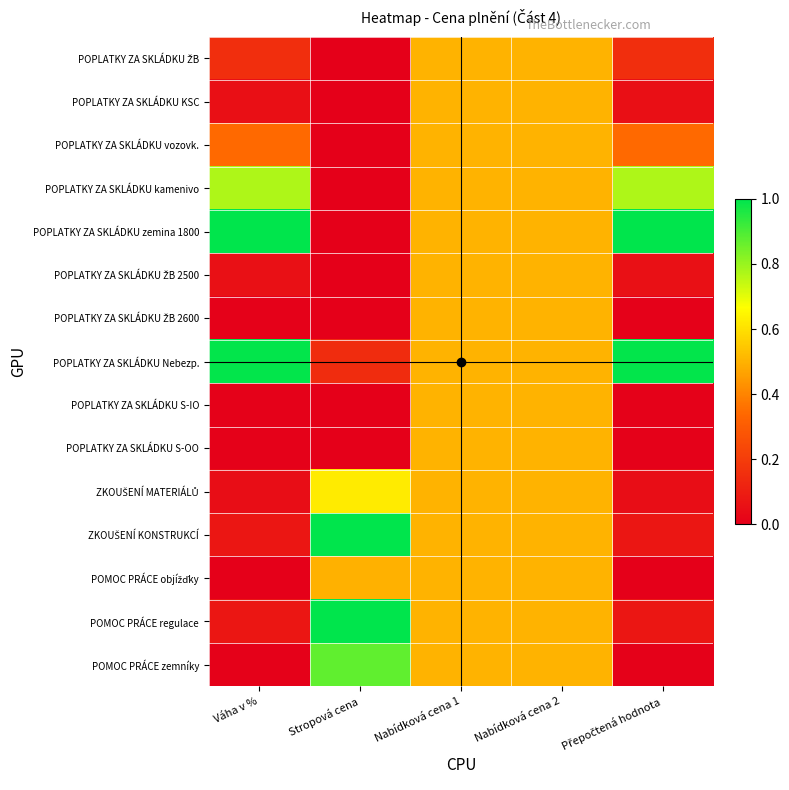

At which category does the chart reach its peak across all series?

Váha v %